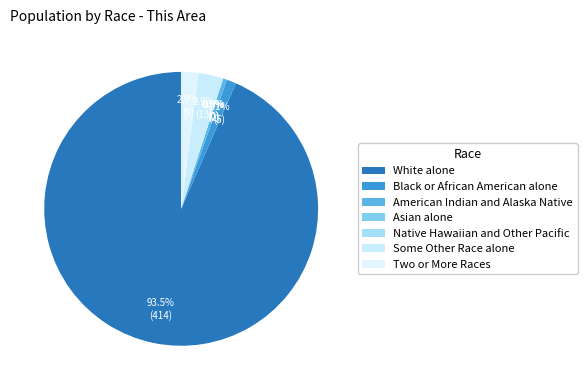

To the nearest percent, what percentage of the pie is White alone?

93%